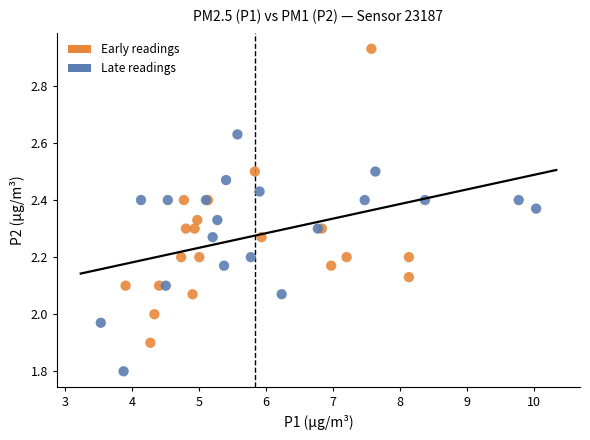

Which series has the largest Y range (max minus min)?

Early readings